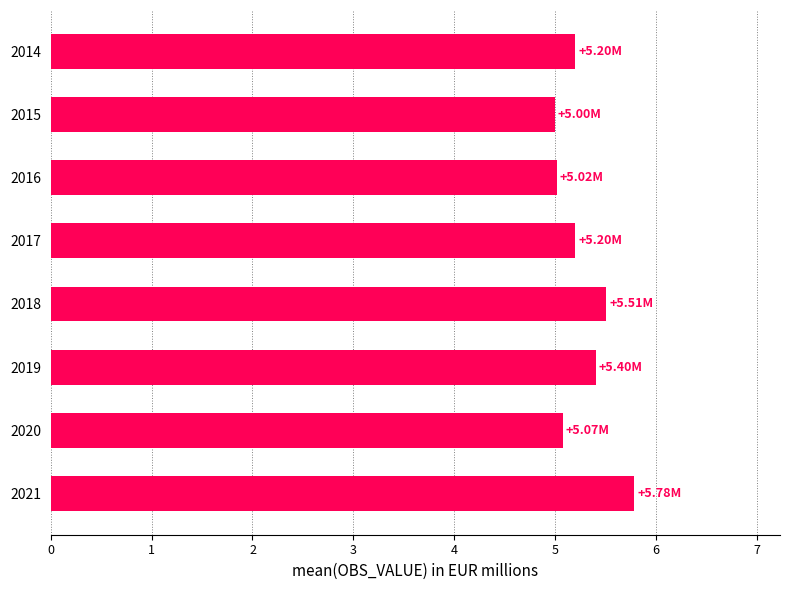

What is the difference between the second highest and minimum values?

0.5